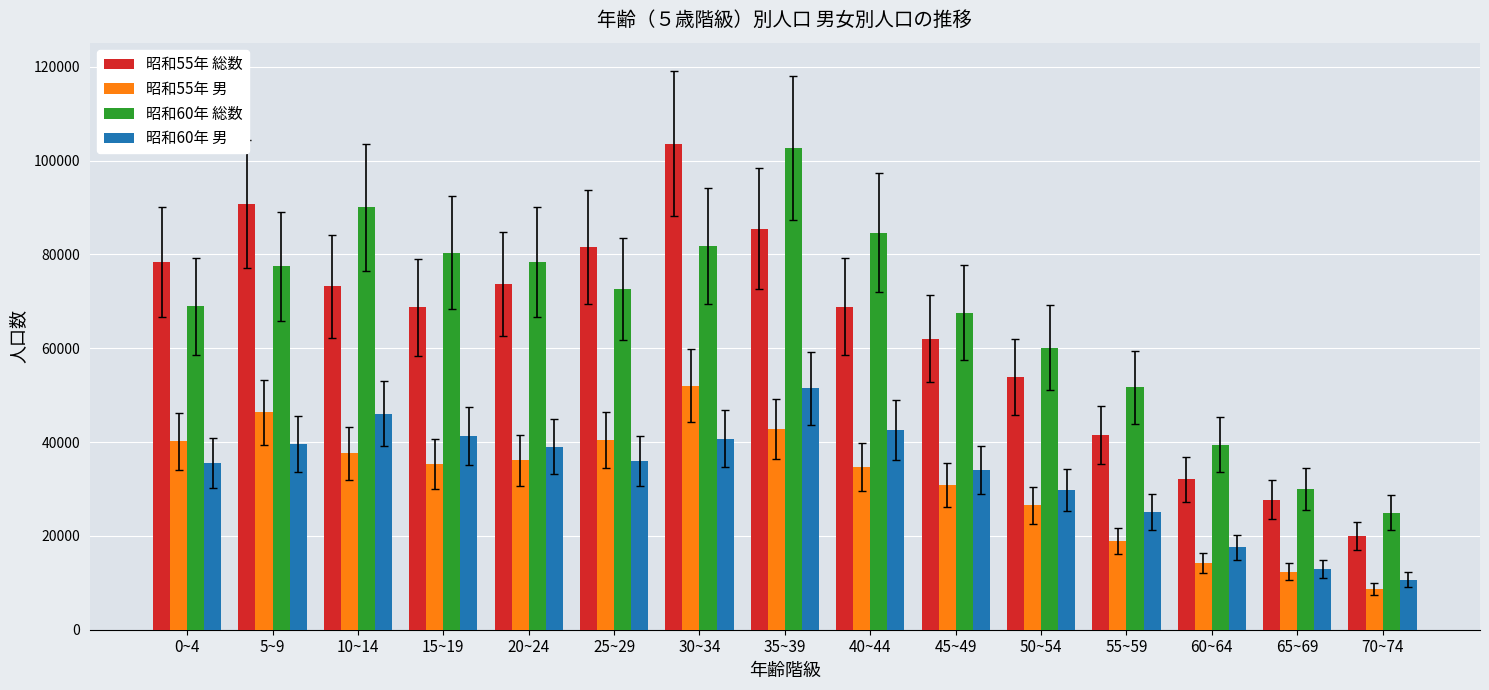

What is the spread (max minus min) of values at 5~9?

51185